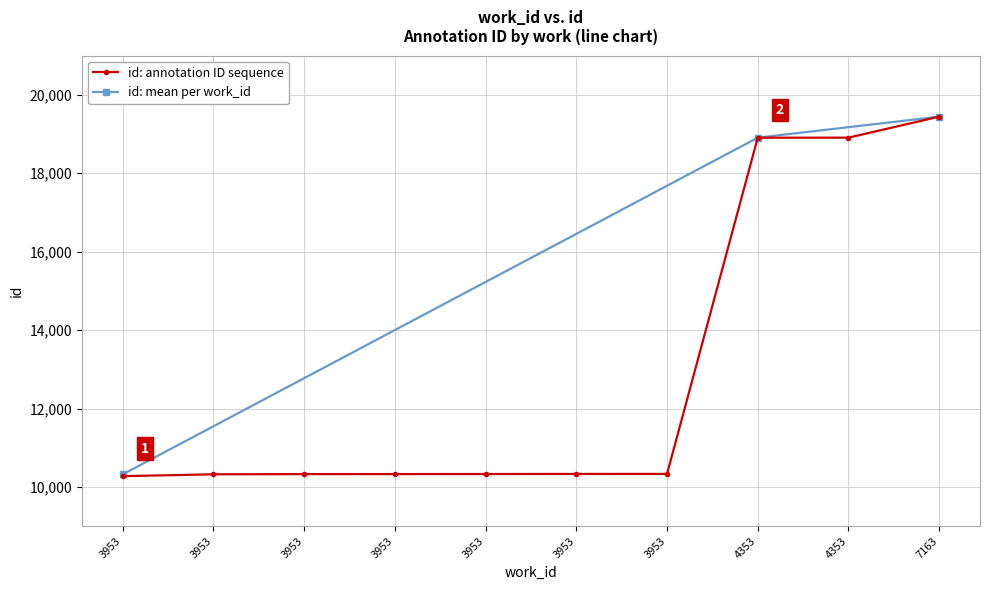

What is the value of the 9th point from the left?

18906